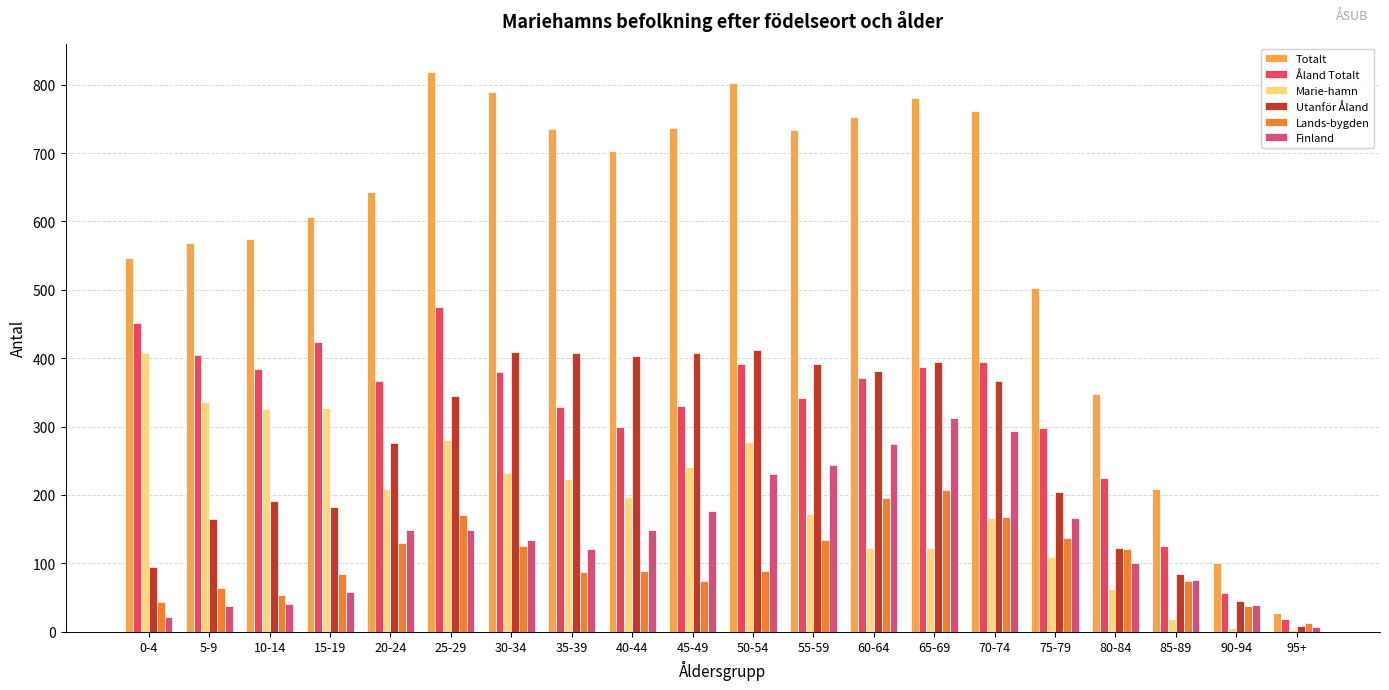

Reading left to right, list all the values displayed in this chart.

Totalt: 547	569	575	607	643	819	789	735	703	737	803	733	752	781	762	503	347	209	101	28
Åland Totalt: 452	404	384	424	367	475	380	328	300	330	391	342	371	387	395	298	225	125	56	19
Marie-hamn: 407	336	325	327	209	280	232	224	197	241	278	172	122	123	166	109	62	18	5	2
Utanför Åland: 95	165	191	183	276	344	409	407	403	407	412	391	381	394	367	205	122	84	45	9
Lands-bygden: 44	64	53	84	130	170	125	87	89	74	89	134	195	207	168	137	121	74	37	13
Finland: 22	38	41	58	149	149	134	121	149	176	231	244	275	312	293	166	100	75	39	7